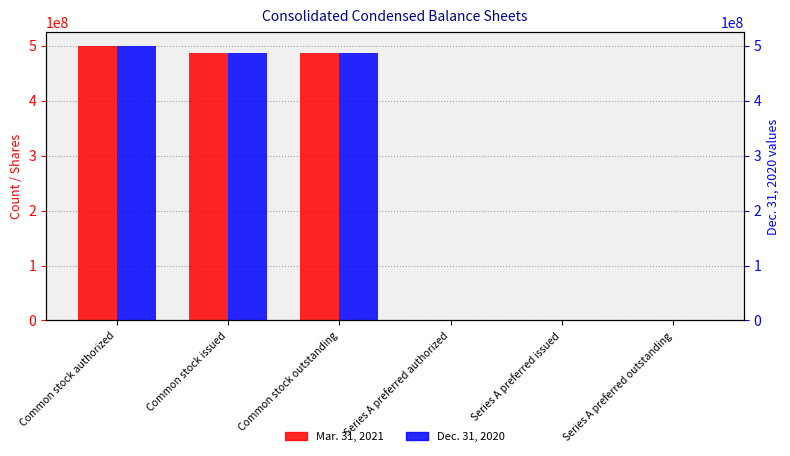

Is the value of Mar. 31, 2021 at Series A preferred authorized greater than the value of Dec. 31, 2020 at Series A preferred authorized?

No